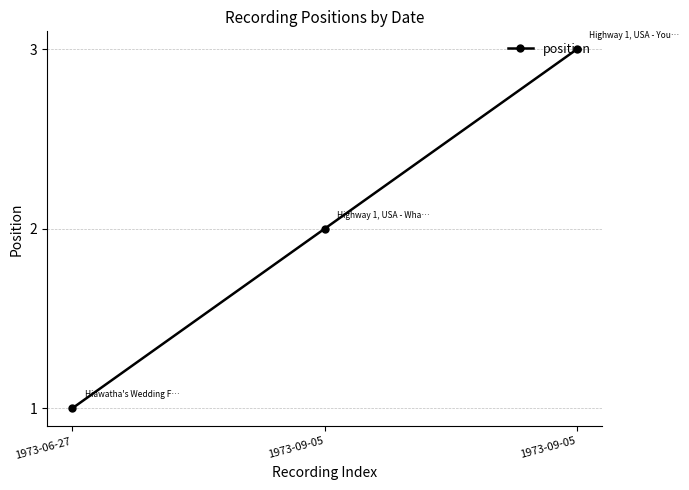

How many lines are shown in the chart?

1